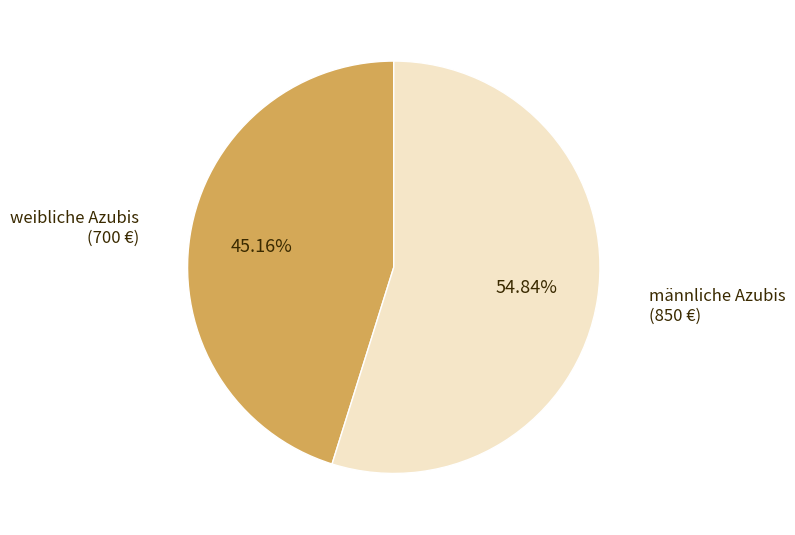

Does any single category account for the majority?

Yes